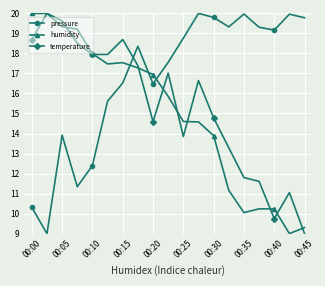

List the series in order of their overall mean, lowest first.

humidity, temperature, pressure